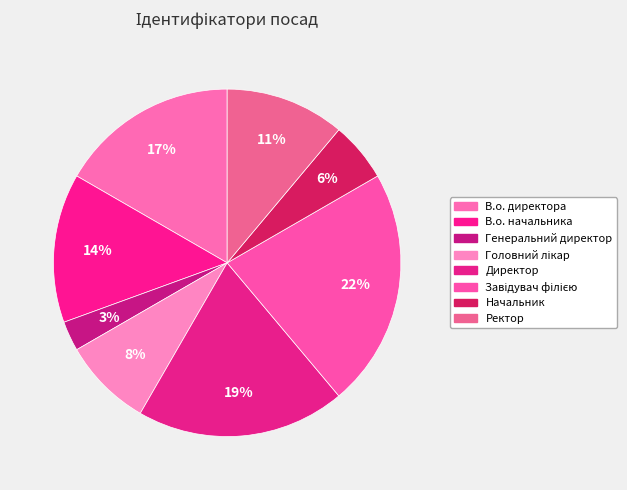

Count the number of slices in the pie.

8